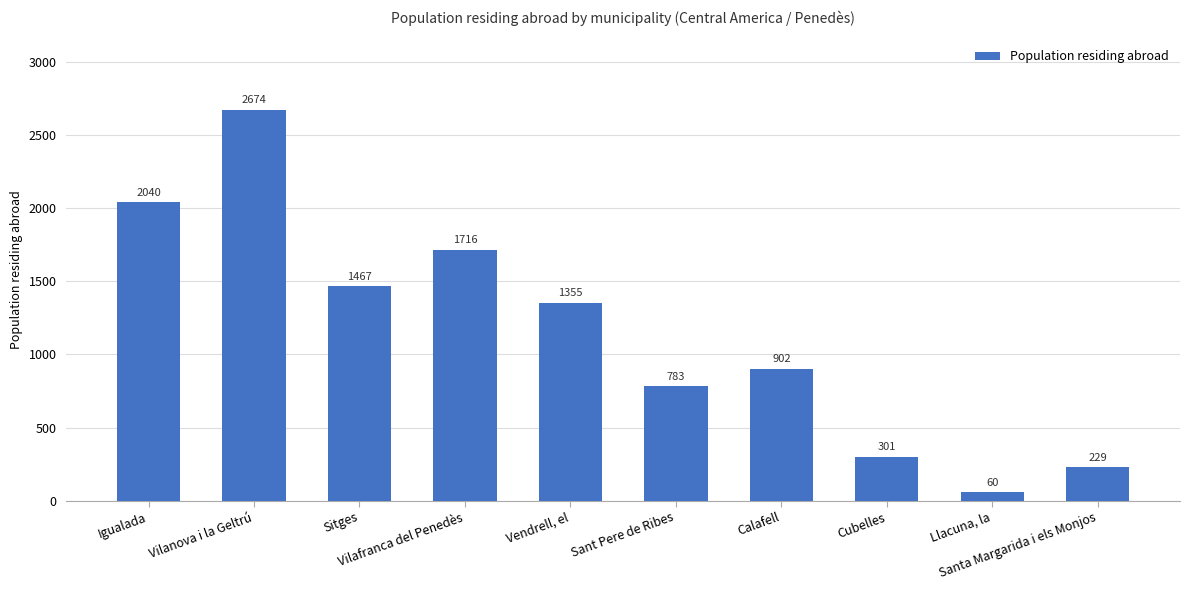

What is the minimum value shown in the chart?

60